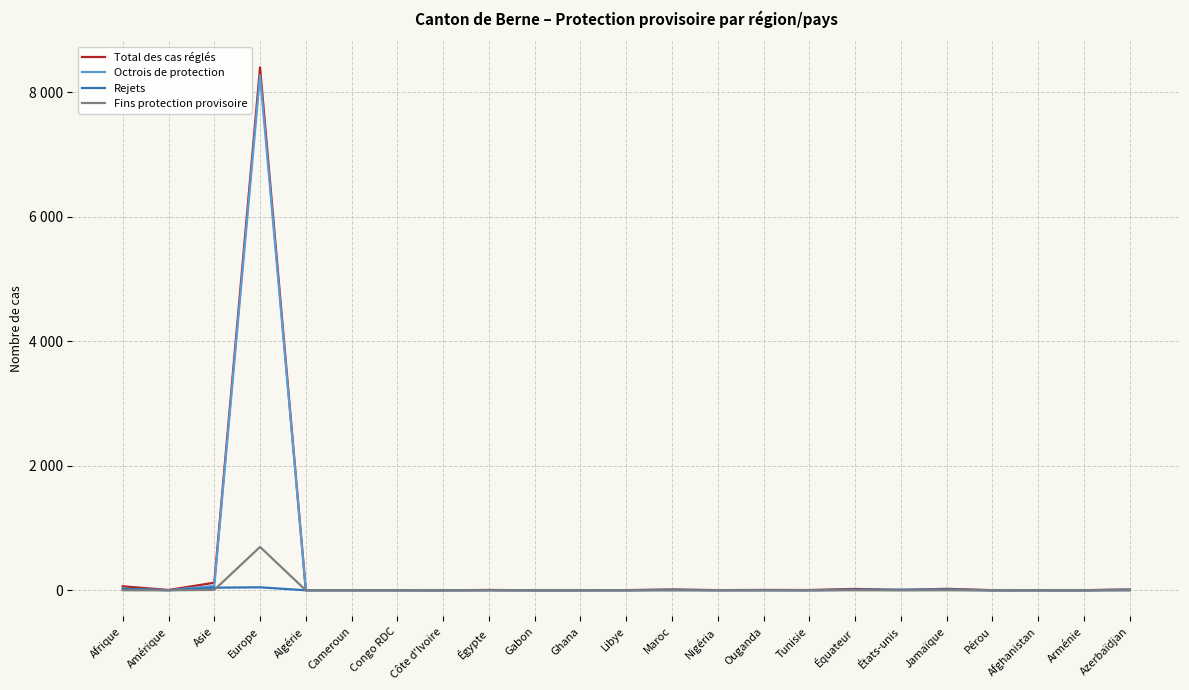

At how many categories does at least one series exceed 5930?

1